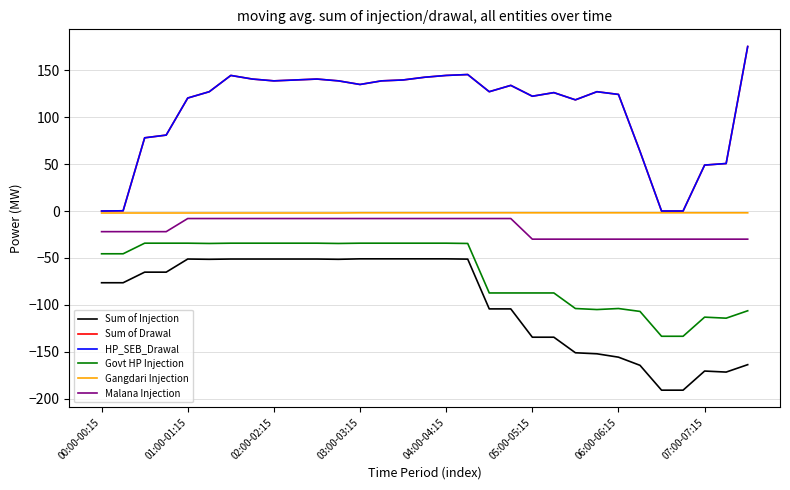

Does the chart display data point markers on the line(s)?

No